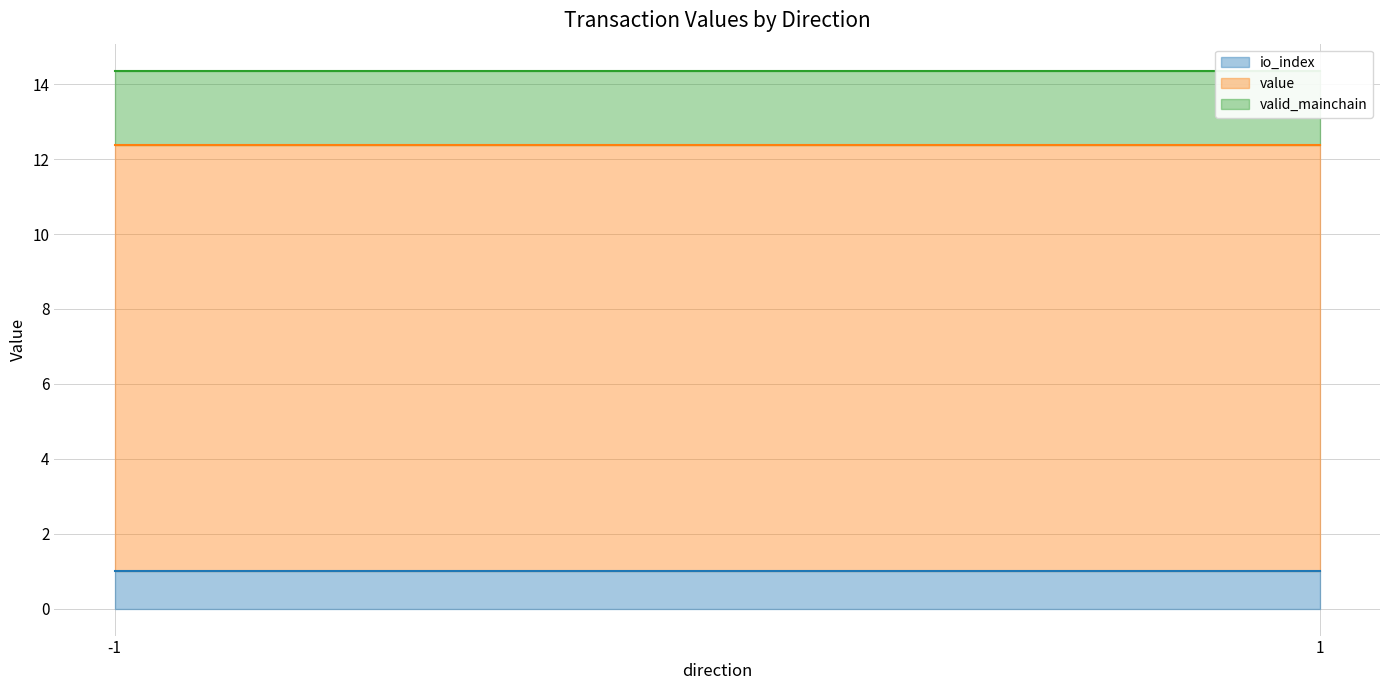

True or false: io_index and valid_mainchain cross at least once.

False